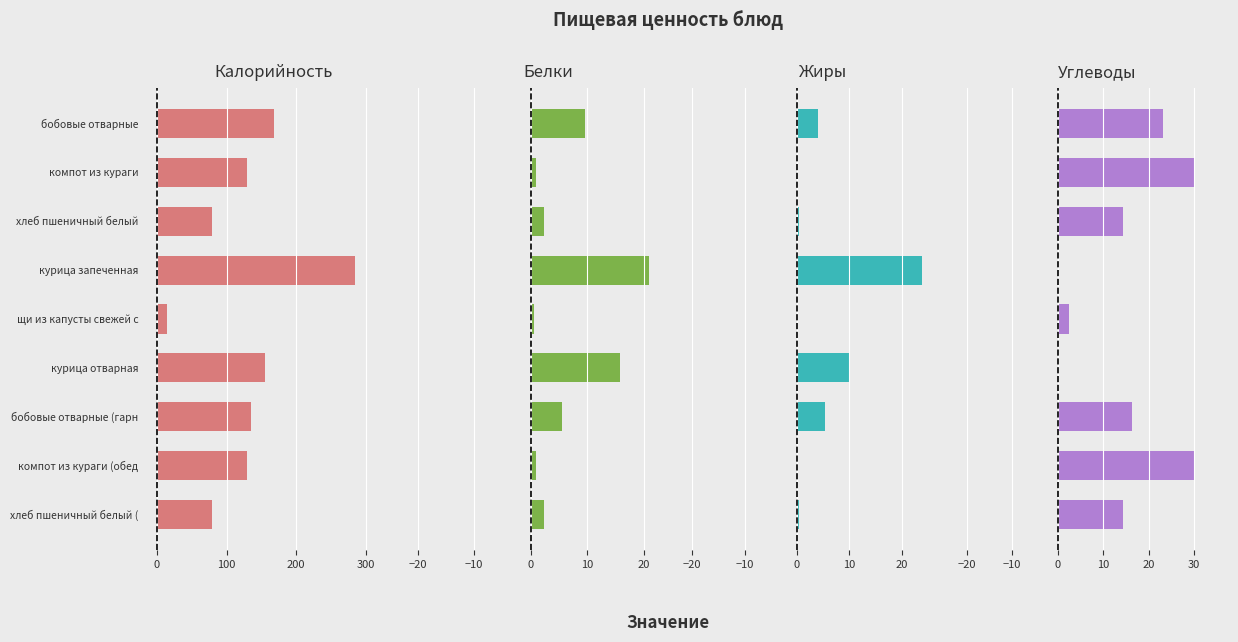

Read the Калорийность value at хлеб пшеничный белый (.

79.5